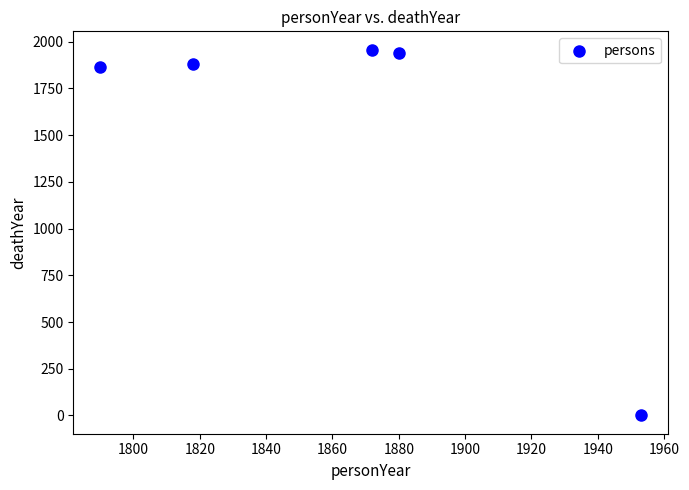

What is the range of X values (max minus min)?

163